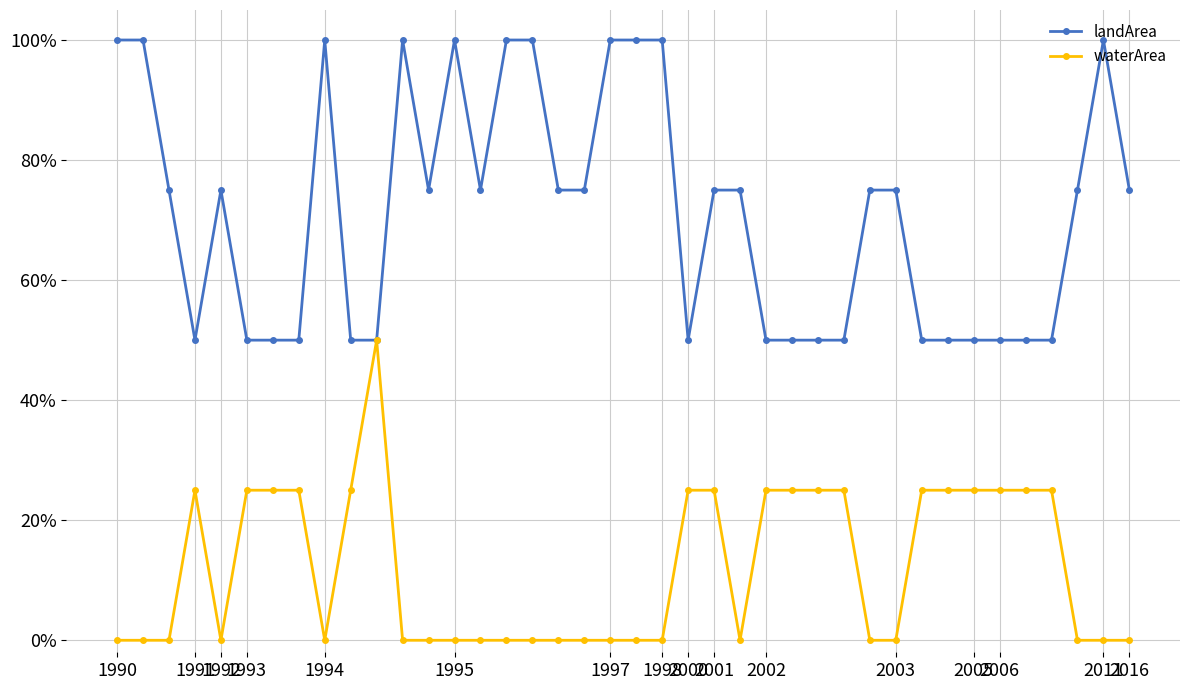

What are all the series names shown in the legend?

landArea, waterArea